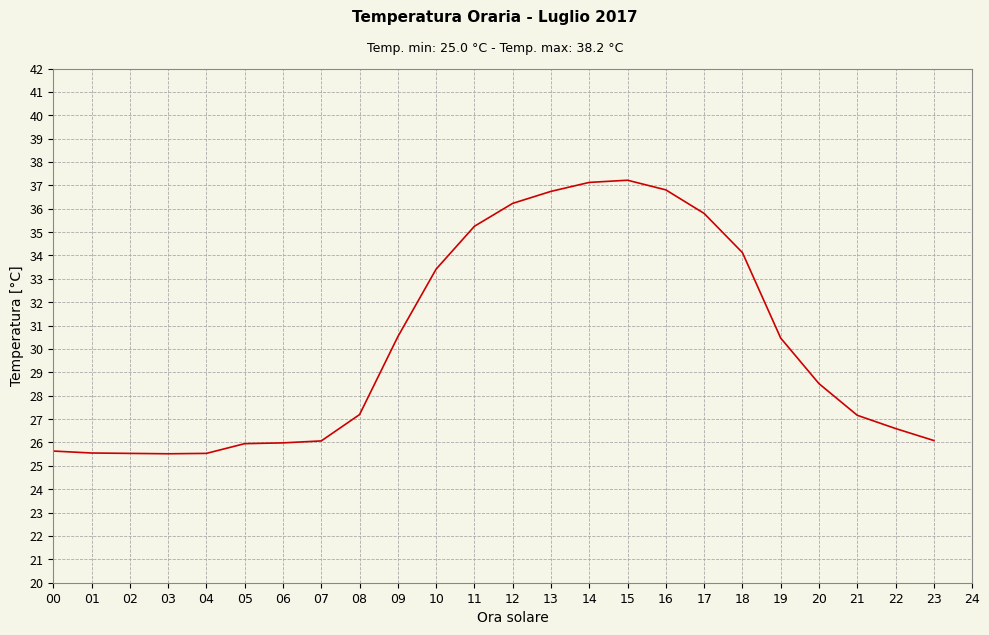

What is the difference between the maximum and minimum values?

11.7